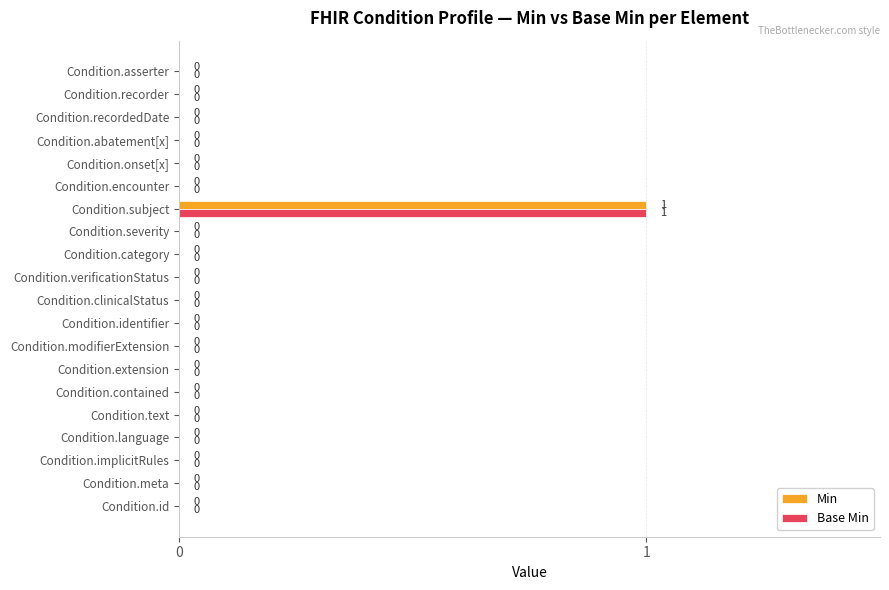

How many Base Min values are between 0 and 1?

20